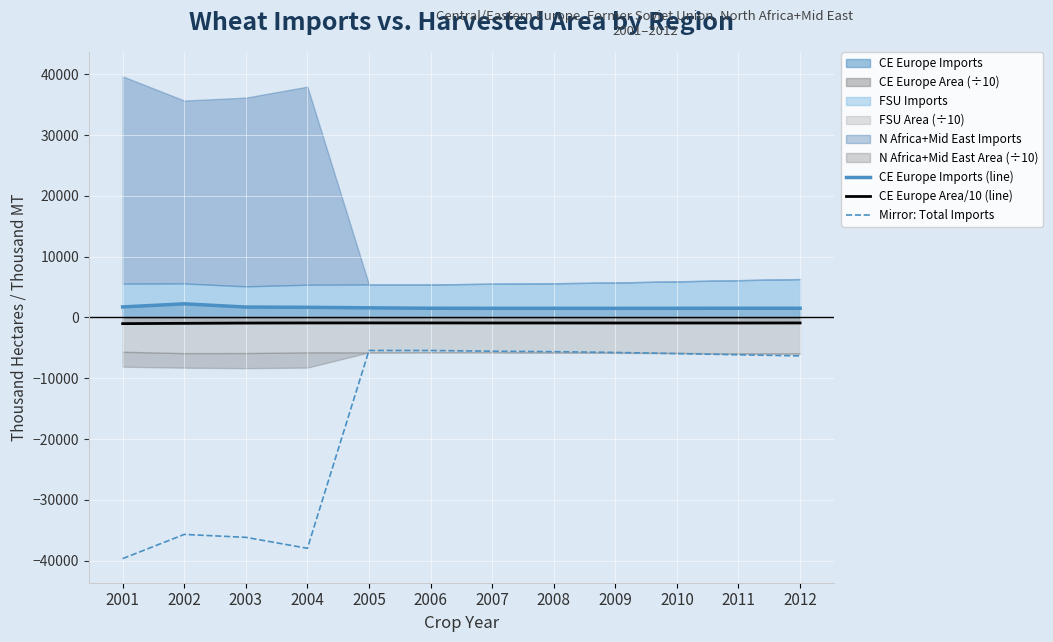

What is the sum of the Mirror: Total Imports values at 2003 and 2004?

-74161.0